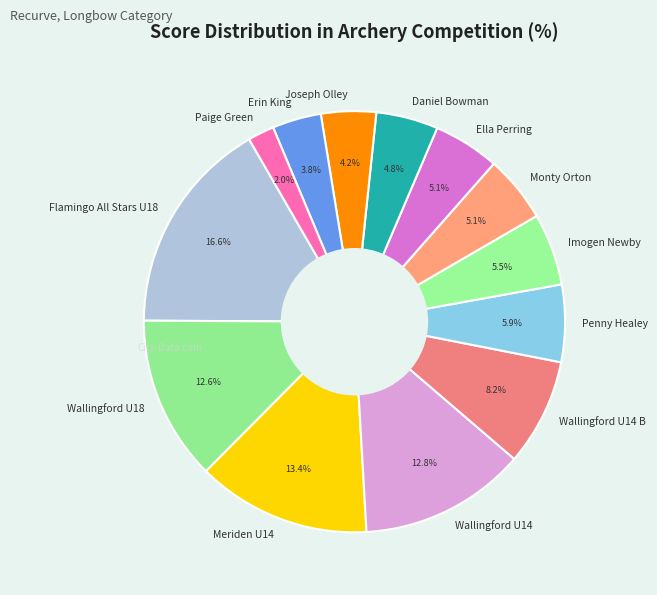

Combined, what portion of the pie is Joseph Olley and Ella Perring?

9.3%